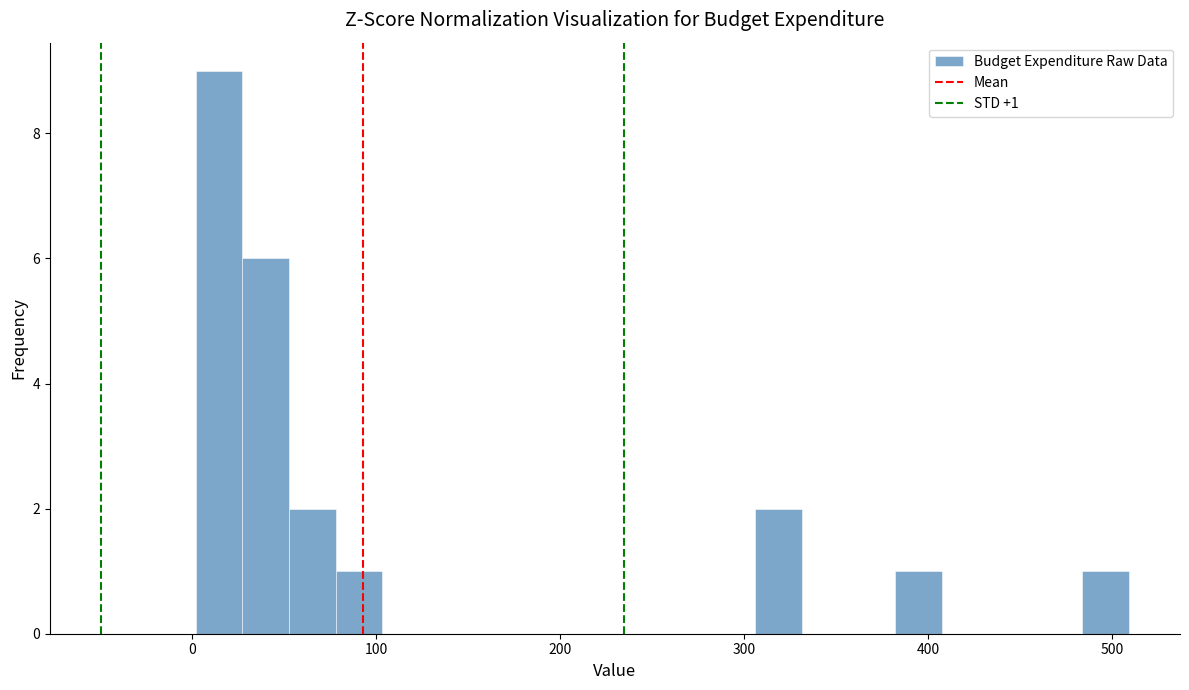

Around what value on the x-axis is the tallest bar? Give the approximate position of its centre, as read against the axis.

10